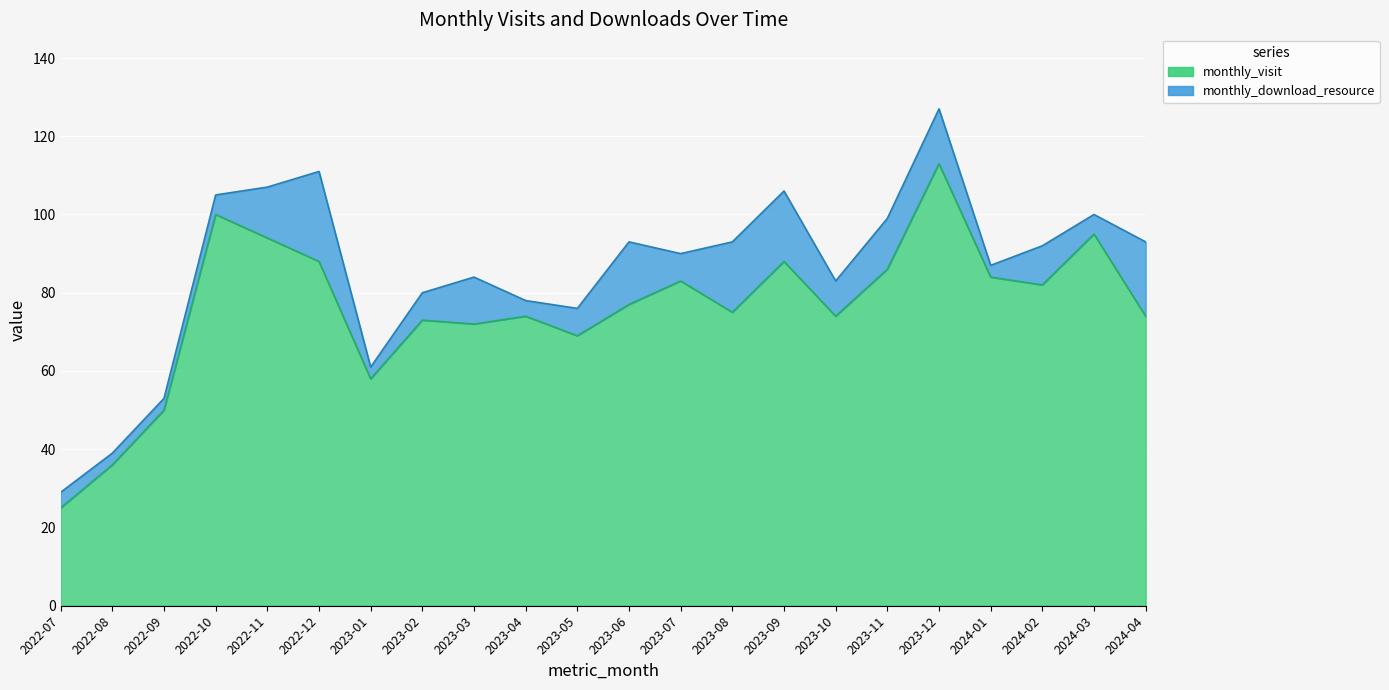

Rank the categories by value from lowest to highest.

2022-07, 2022-08, 2022-09, 2023-01, 2023-05, 2023-03, 2023-02, 2023-04, 2023-10, 2024-04, 2023-08, 2023-06, 2024-02, 2023-07, 2024-01, 2023-11, 2022-12, 2023-09, 2022-11, 2024-03, 2022-10, 2023-12